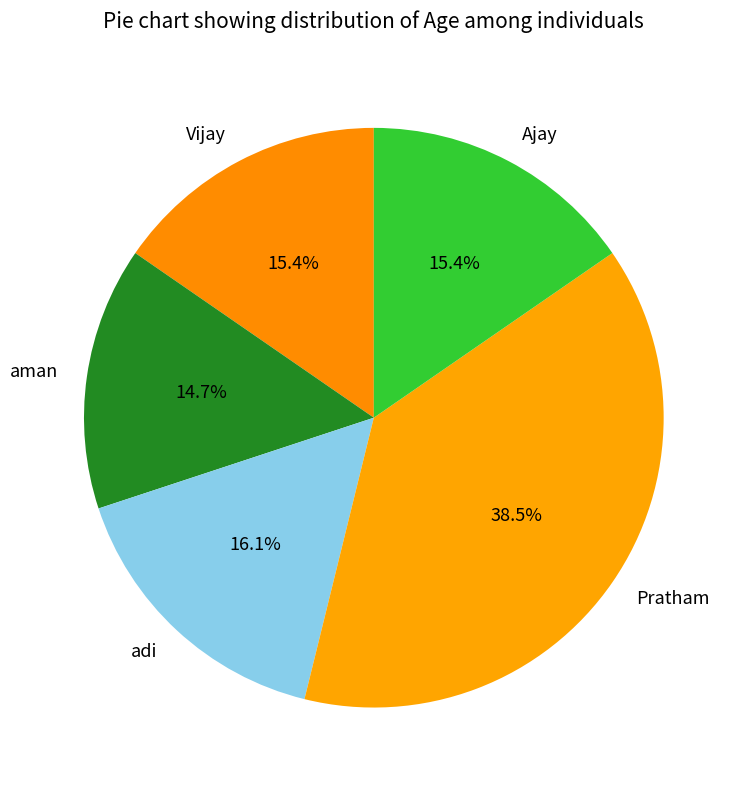

Combined, do aman and adi account for over 50%?

No